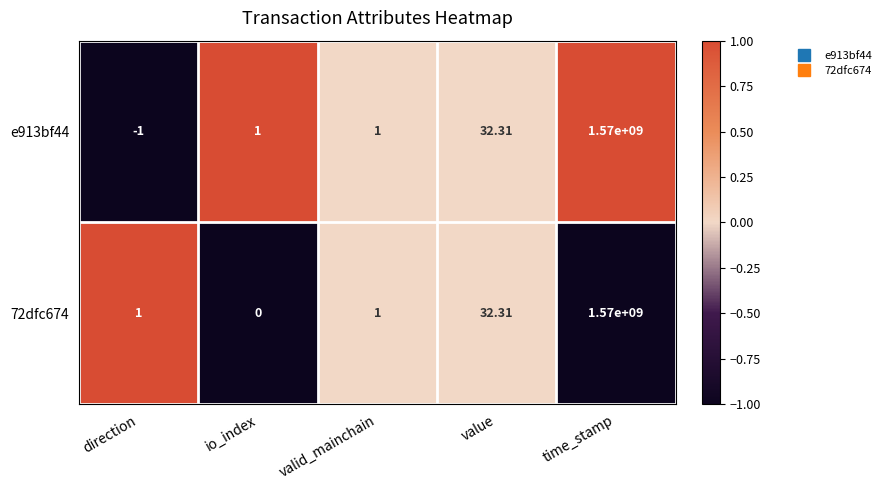

At which label is 72dfc674 closest to 785000000?

value